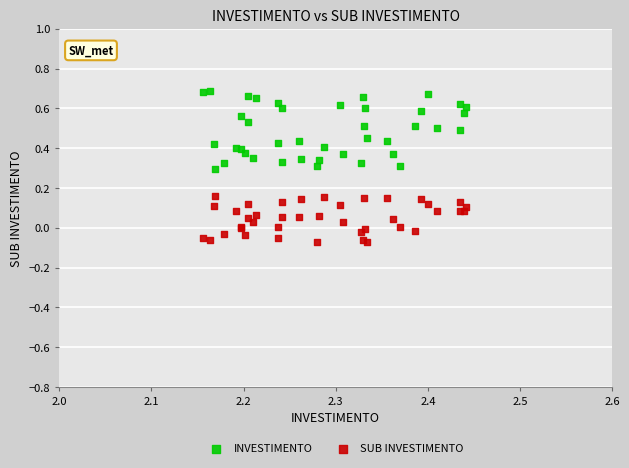

Which series reaches the maximum Y coordinate?

INVESTIMENTO